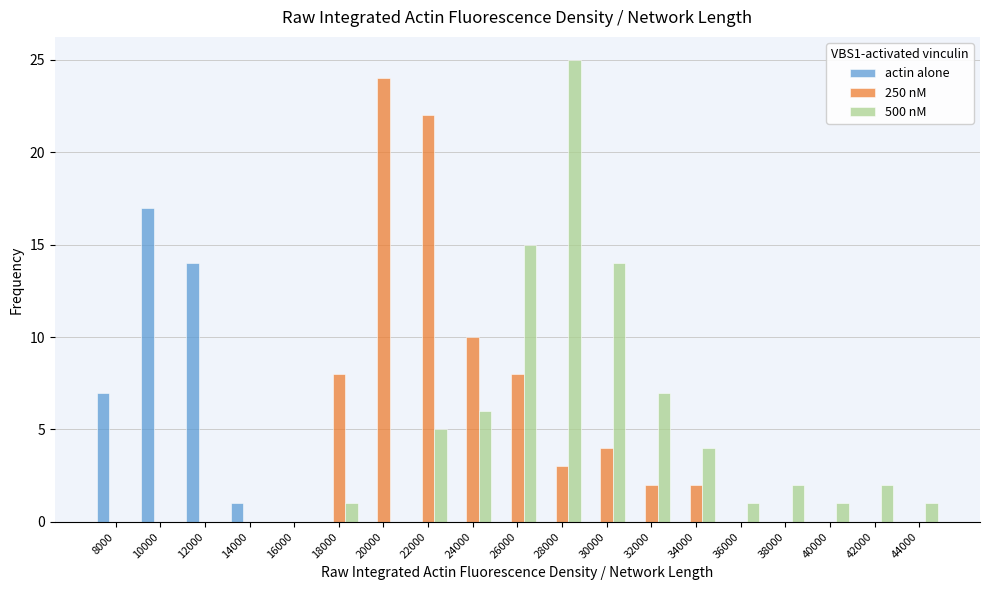

What is the sum of all actin alone values?

39